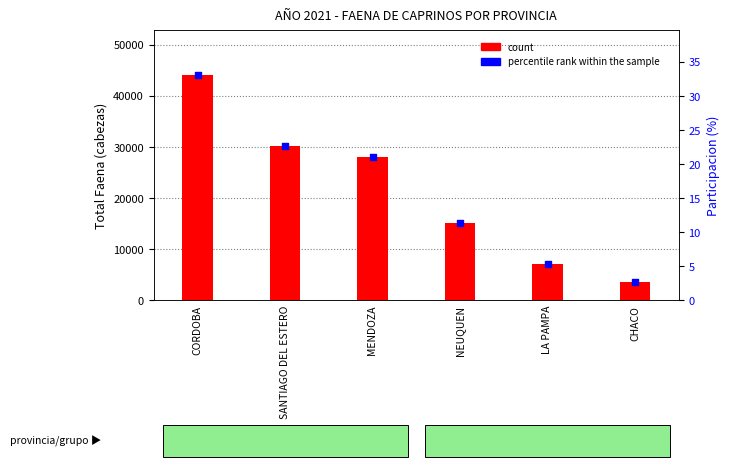

What are all the series names shown in the legend?

count, percentile rank within the sample